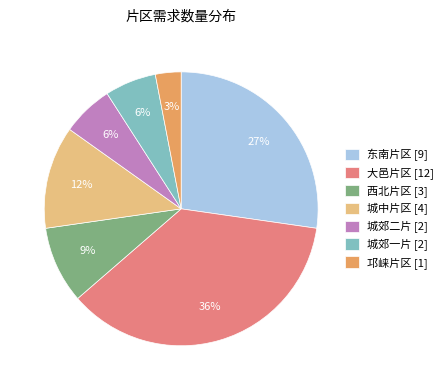

How many slices are in this pie chart?

7